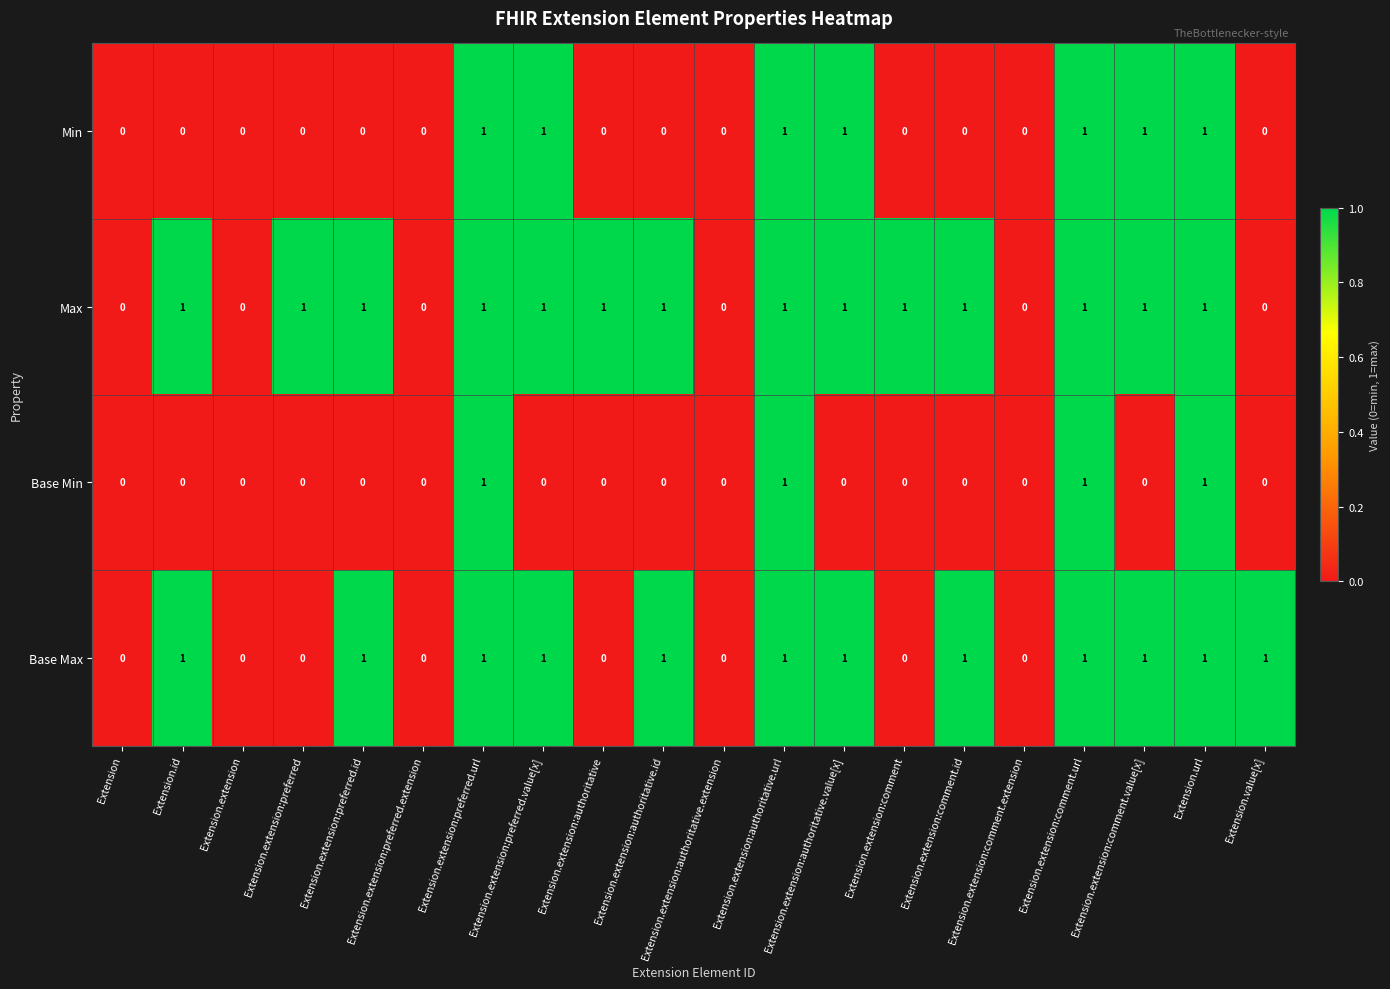

Rank the series by their average value, from highest to lowest.

Max, Base Max, Min, Base Min